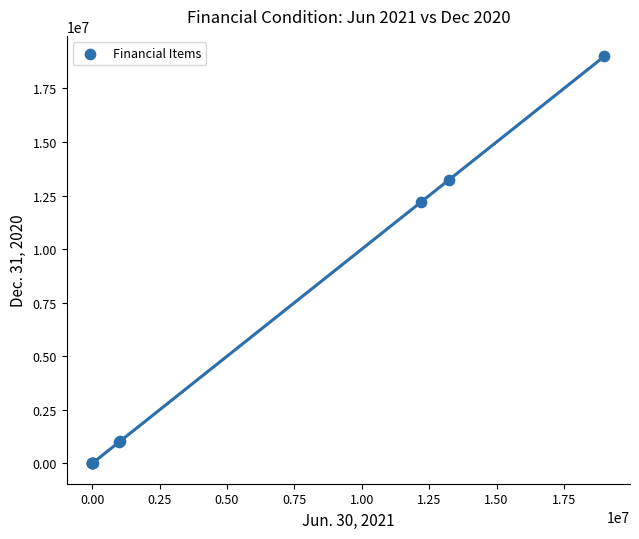

What Y value in the scatter plot is closest to 9500000?

12194611.0